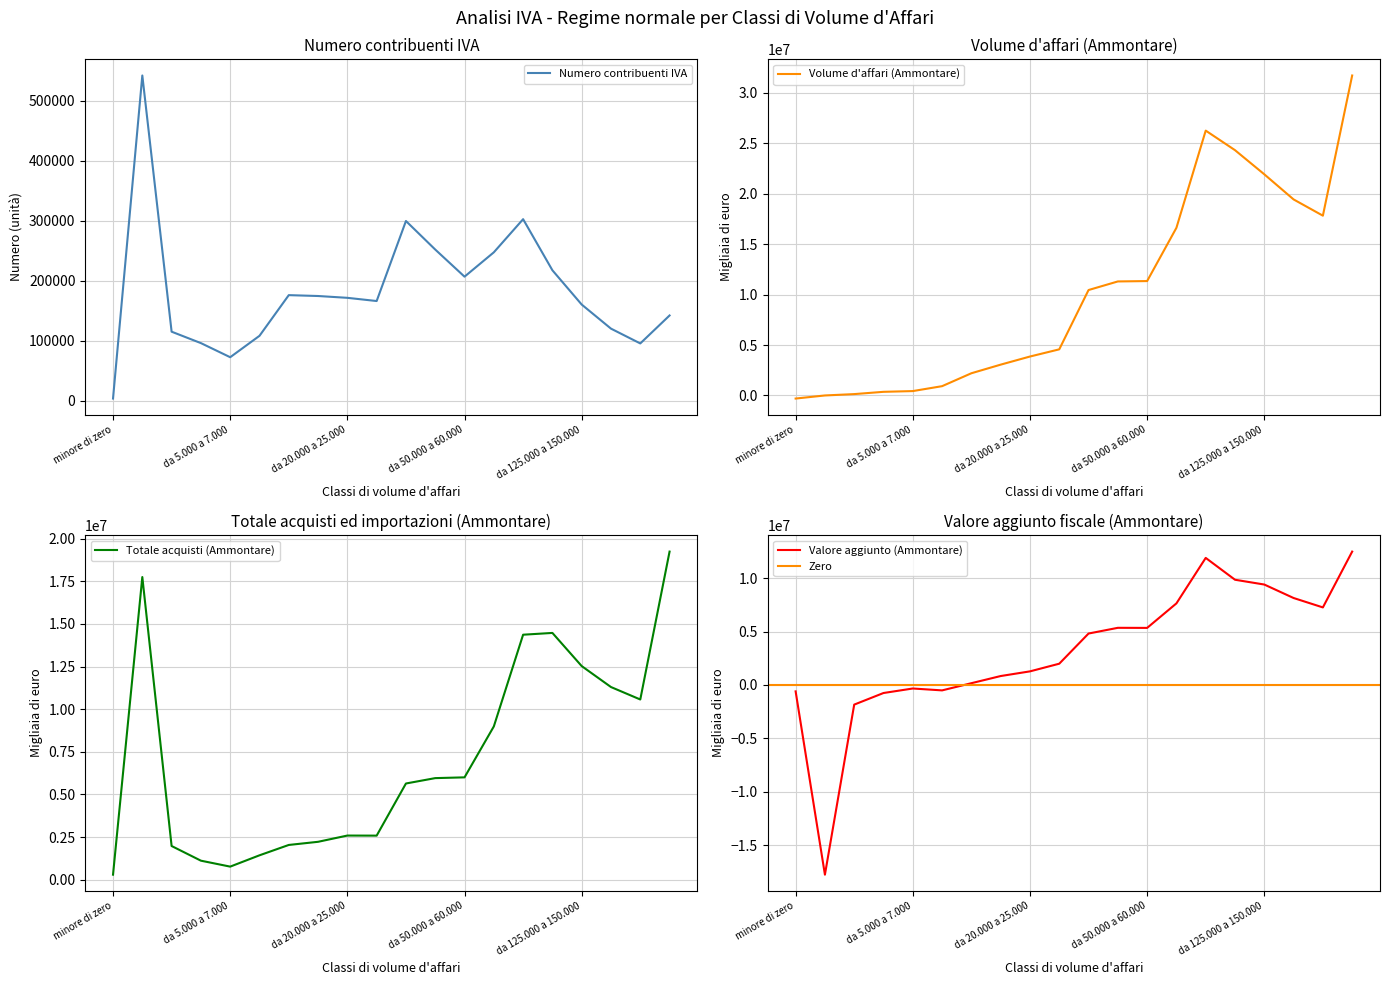

How many values in the Valore aggiunto (Ammontare) series are below 4811017?

10